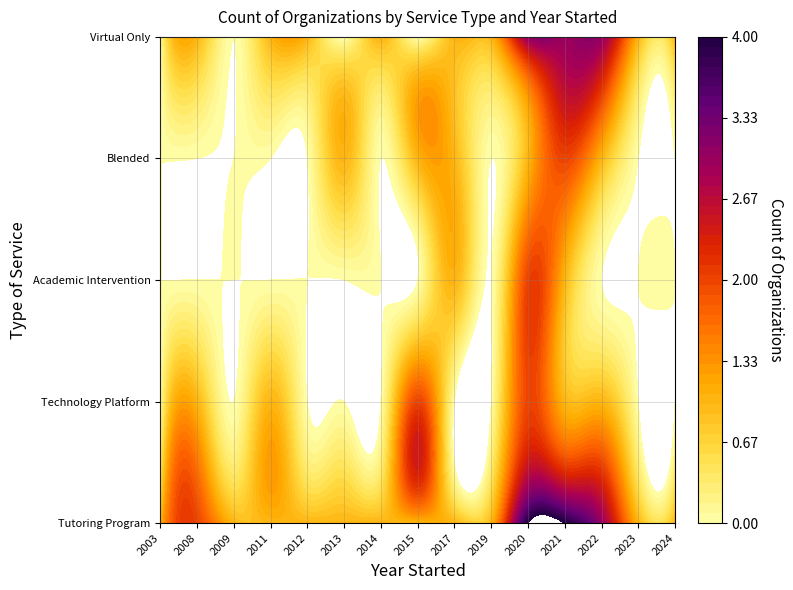

At which category does the chart reach its peak across all series?

2020